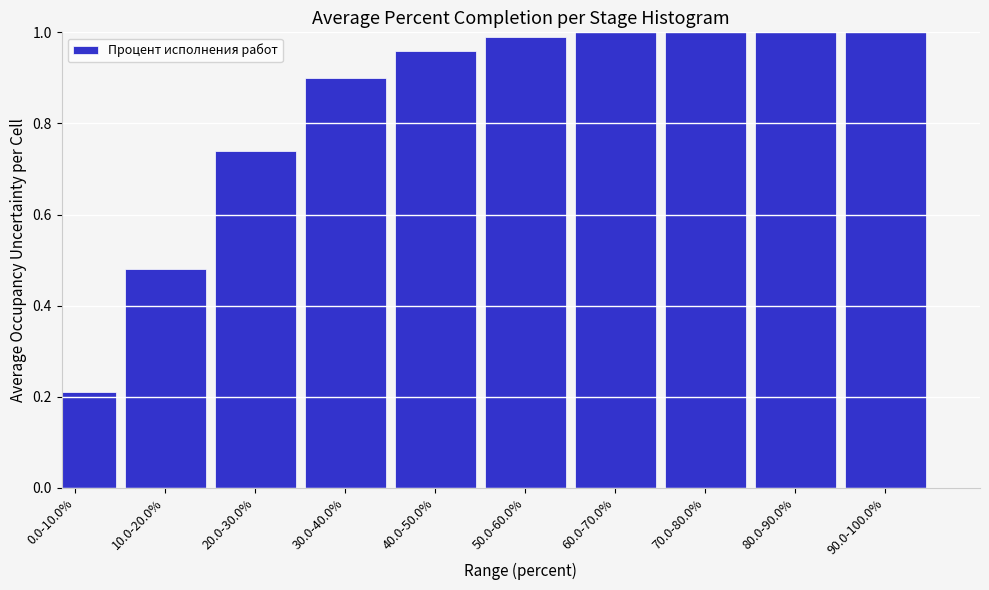

The value at 70.0-80.0% is 1.7. True or false?

False